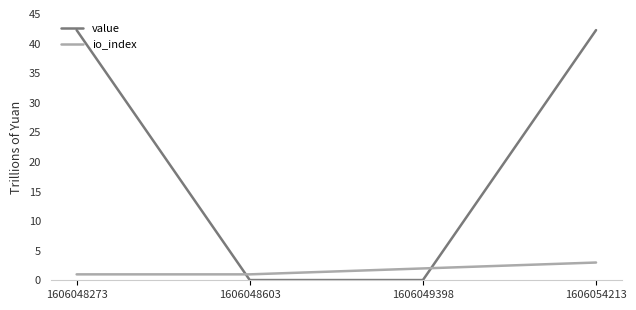

Which series changed the most between 1606048273 and 1606048603?

value